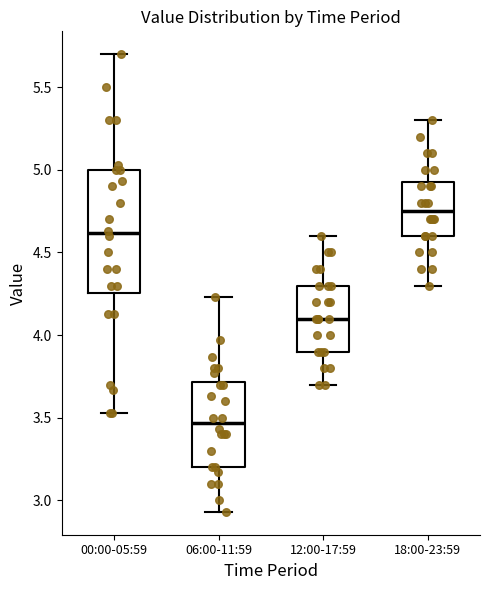

Reading left to right, read every box against the y-axis: the position of its median line, the range the box covers, and the ends of its whiskers. The values are not printed on the chart, so give them approximately, as read against the axis.

00:00-05:59: median 4.60, box 4.25 to 5.00, whiskers 3.55 to 5.70
06:00-11:59: median 3.45, box 3.20 to 3.70, whiskers 2.95 to 4.25
12:00-17:59: median 4.10, box 3.90 to 4.30, whiskers 3.70 to 4.60
18:00-23:59: median 4.75, box 4.60 to 4.95, whiskers 4.30 to 5.30